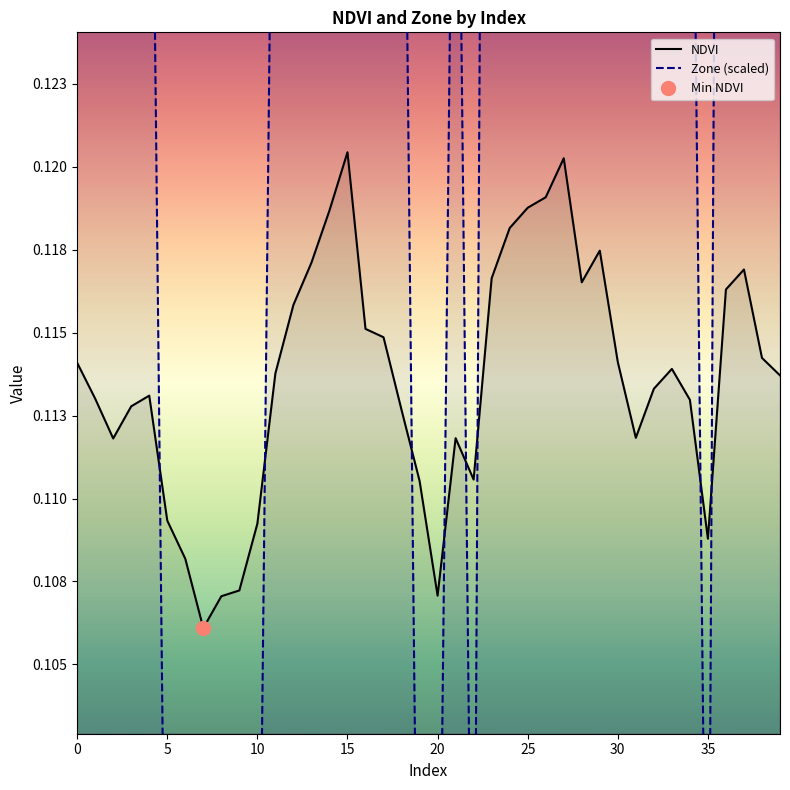

Does the chart have visible grid lines?

No